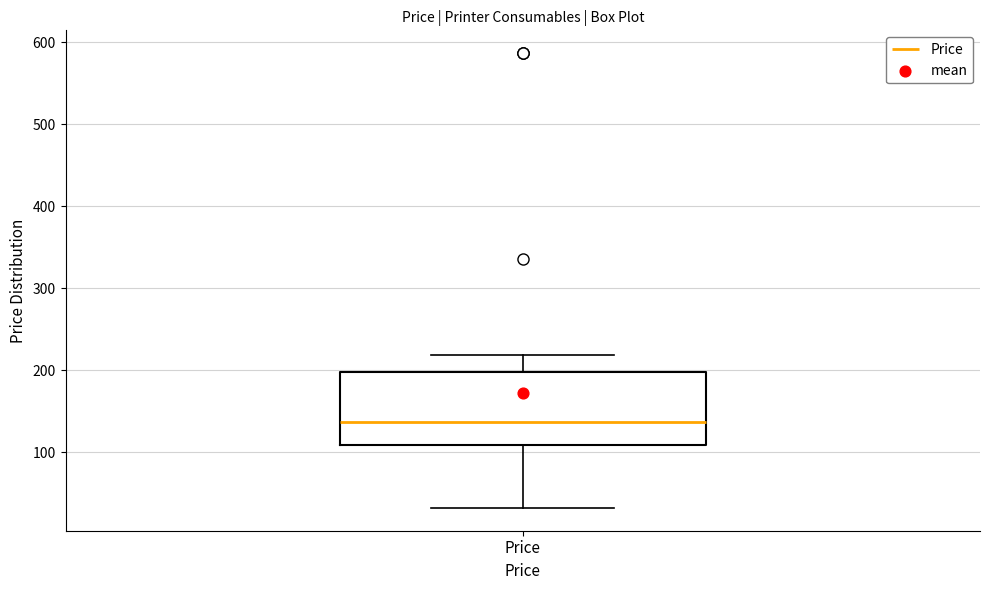

Read this box plot against the y-axis: the position of the median line, the range covered by the box, and the ends of both whiskers. The values are not printed on the chart, so give them approximately, as read against the axis.

median 140, box 110 to 200, whiskers 30 to 220